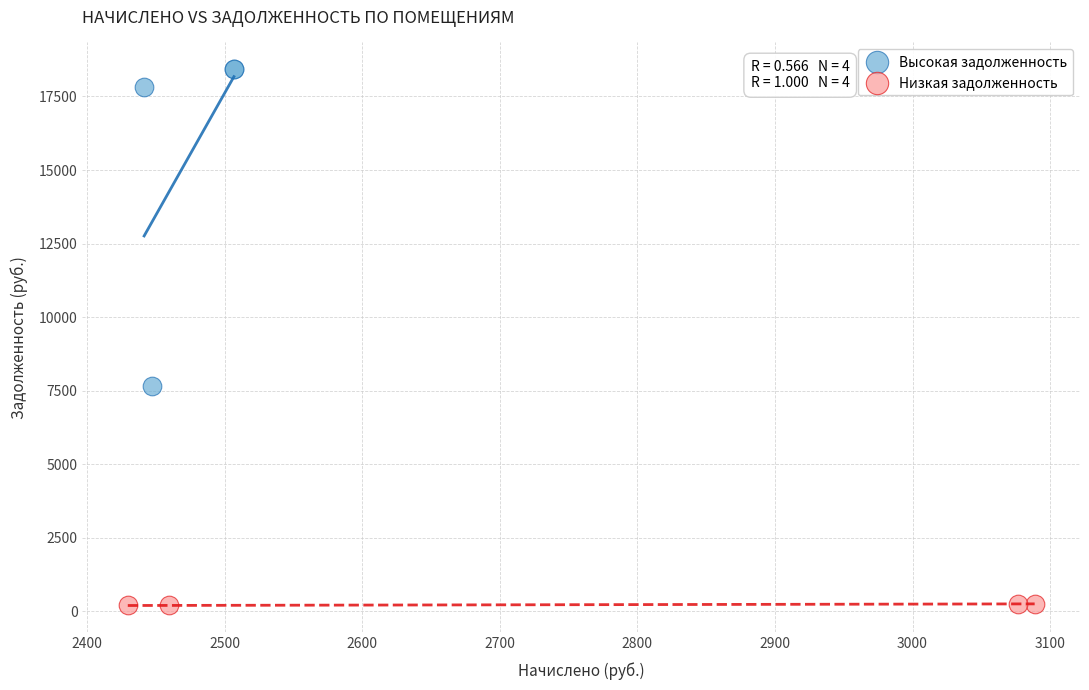

Which series contains the highest Y value?

Высокая задолженность